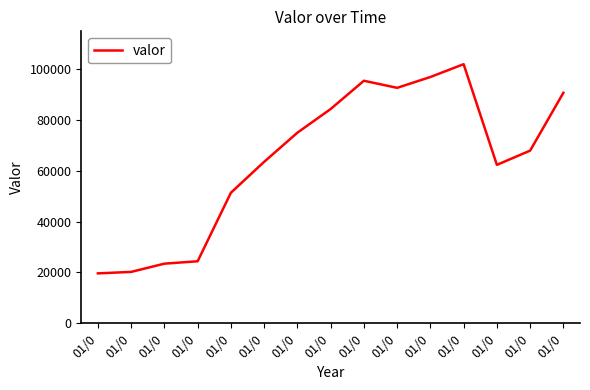

Approximately how many times larger is the value at 01/0 compared to 01/0?

4.9